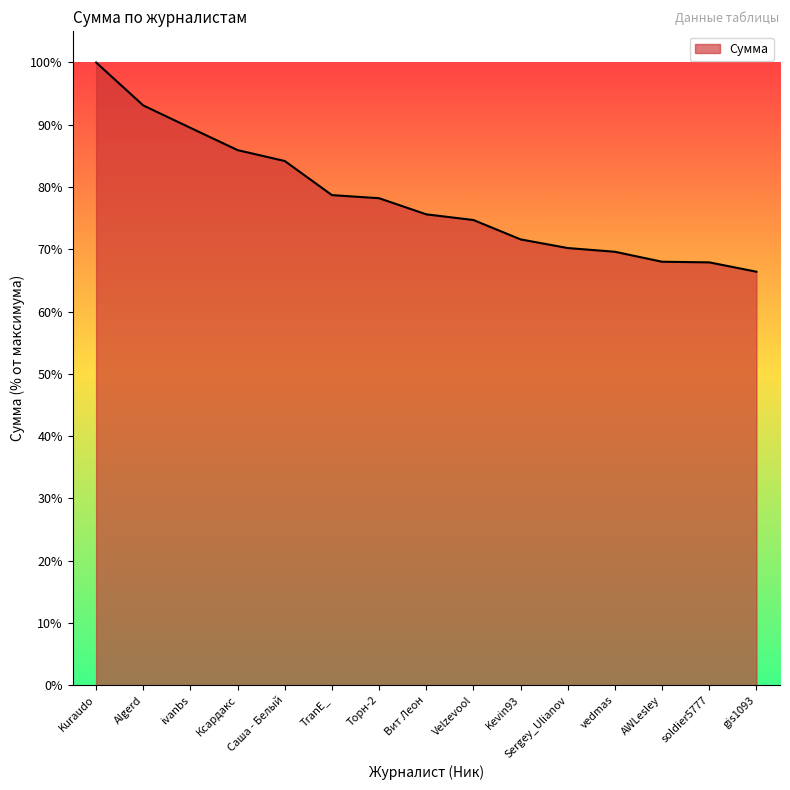

The value at vedmas is 93.1. True or false?

False